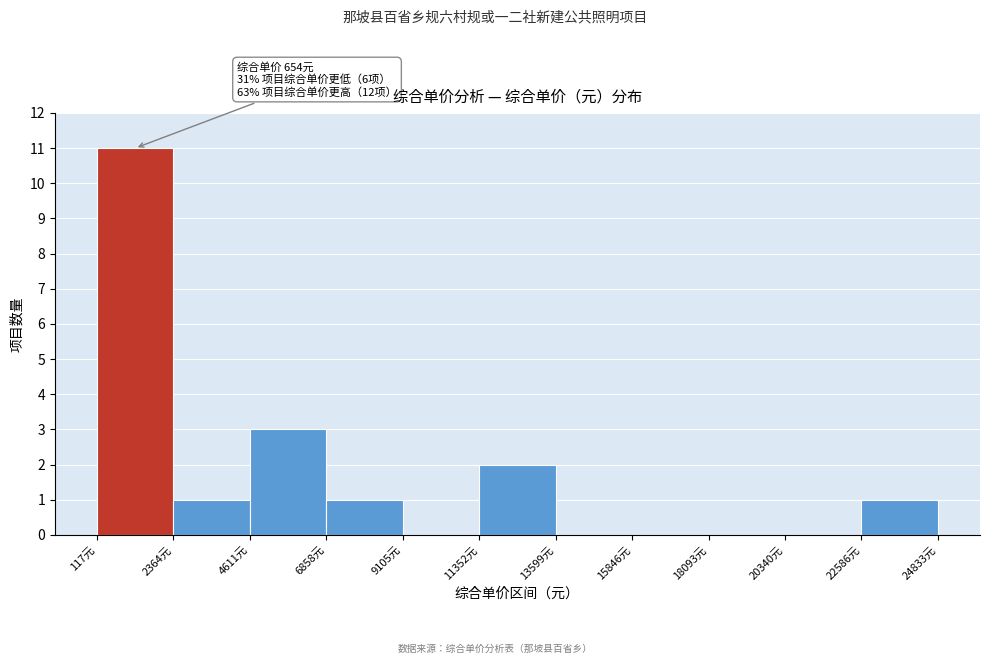

Which range on the x-axis has the tallest bar?

0 to 2500